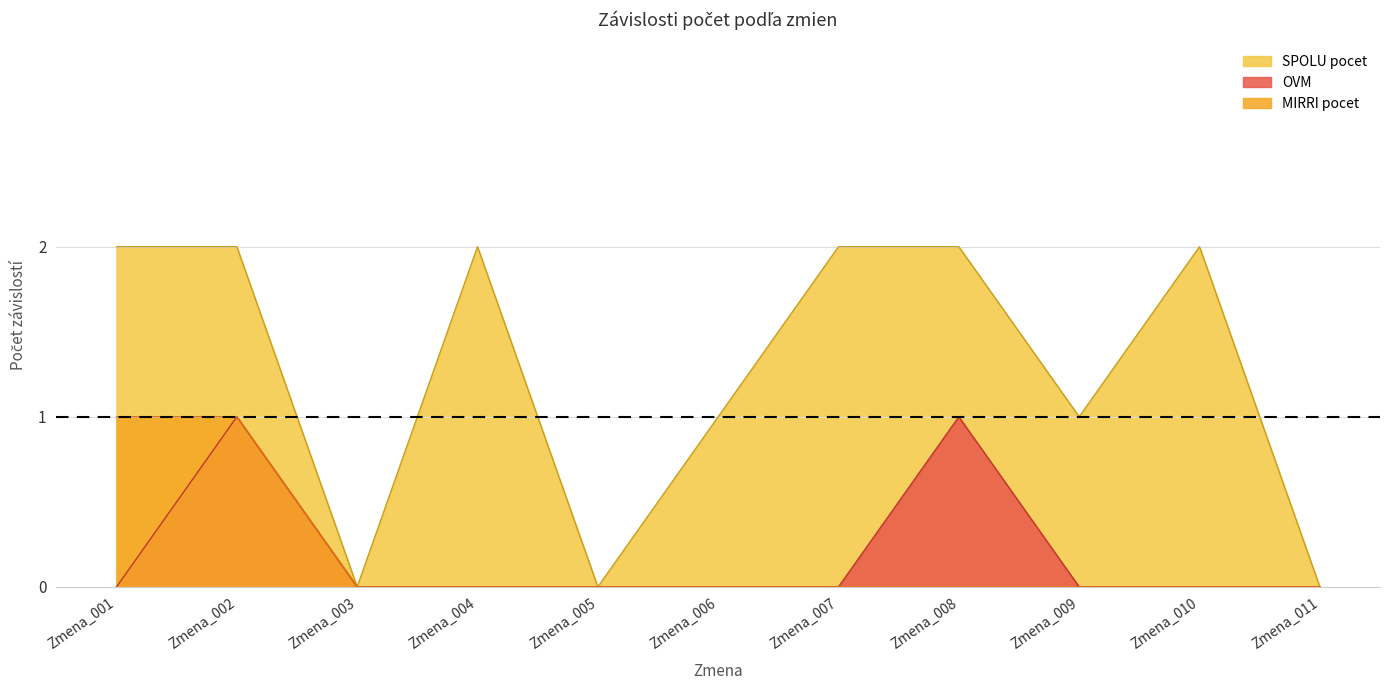

At which label does MIRRI pocet reach its peak?

Zmena_001